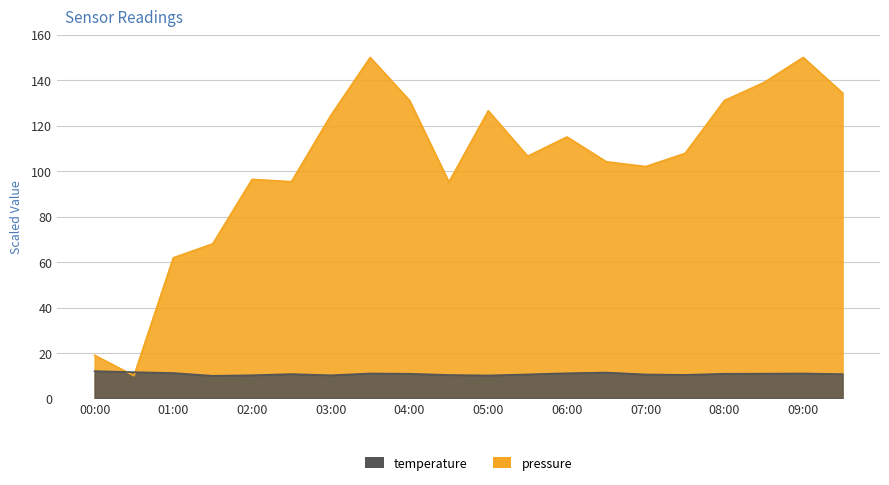

What position from the right is 06:30?

7